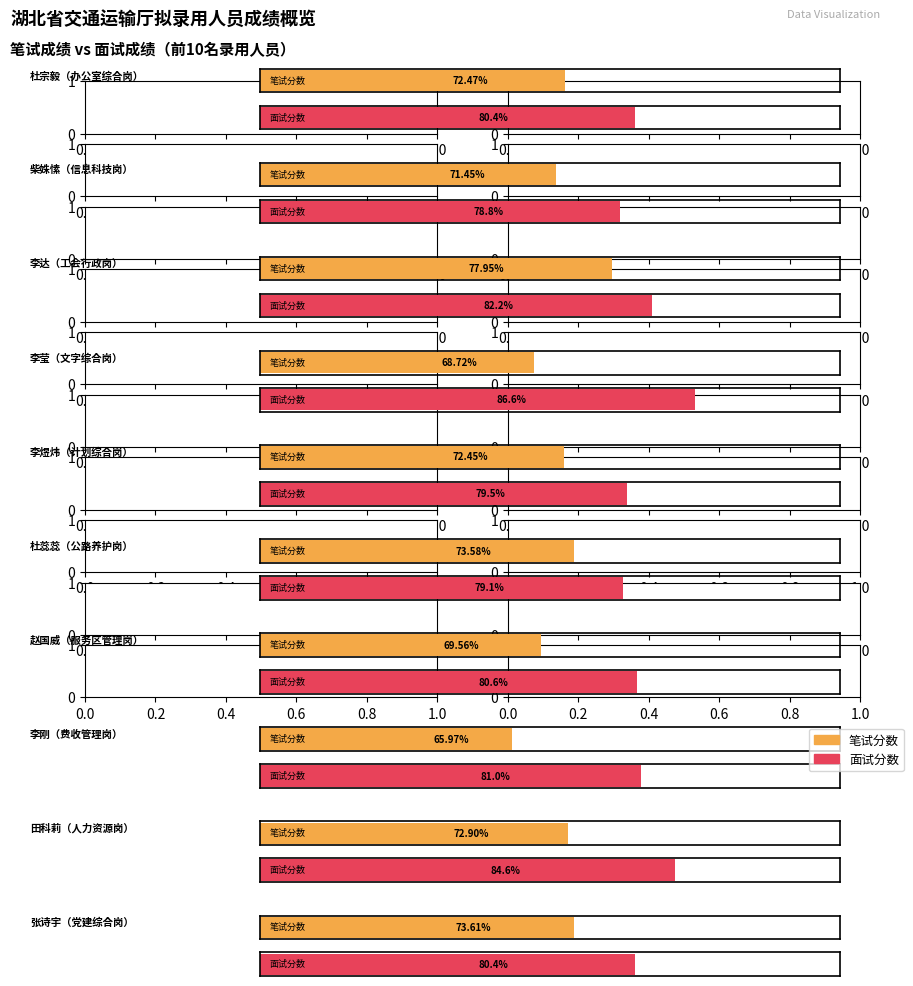

Which category has the lowest value across all series?

李刚